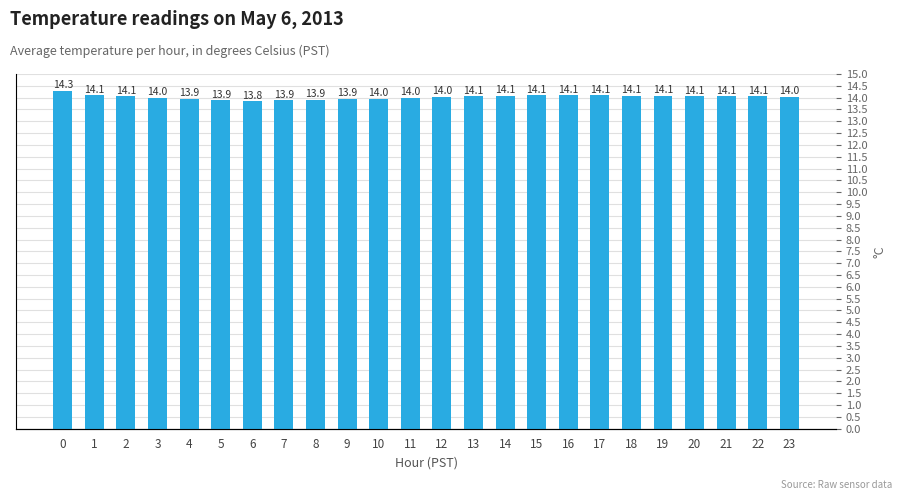

Which has a higher value, 8 or 10?

10